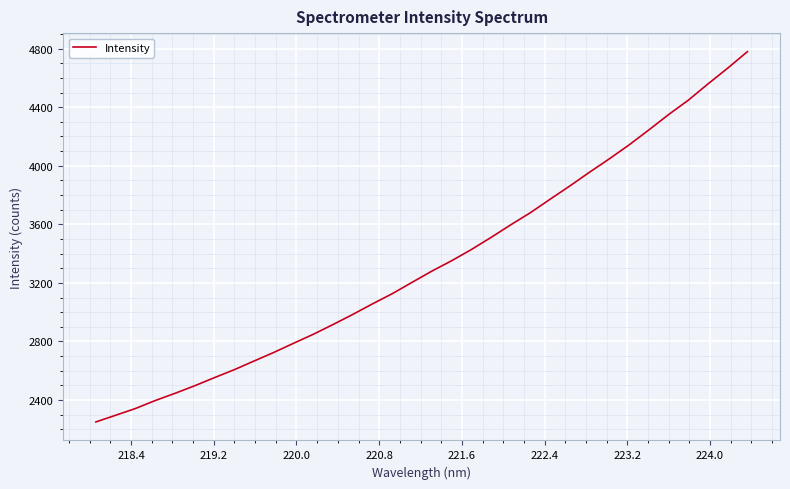

What is the difference between the maximum and minimum values?

2529.2